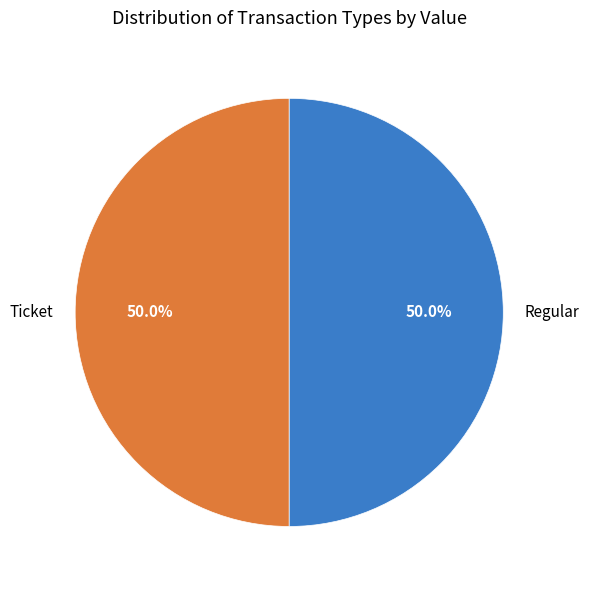

Approximately how many times larger is the value at Ticket compared to Regular?

1.0